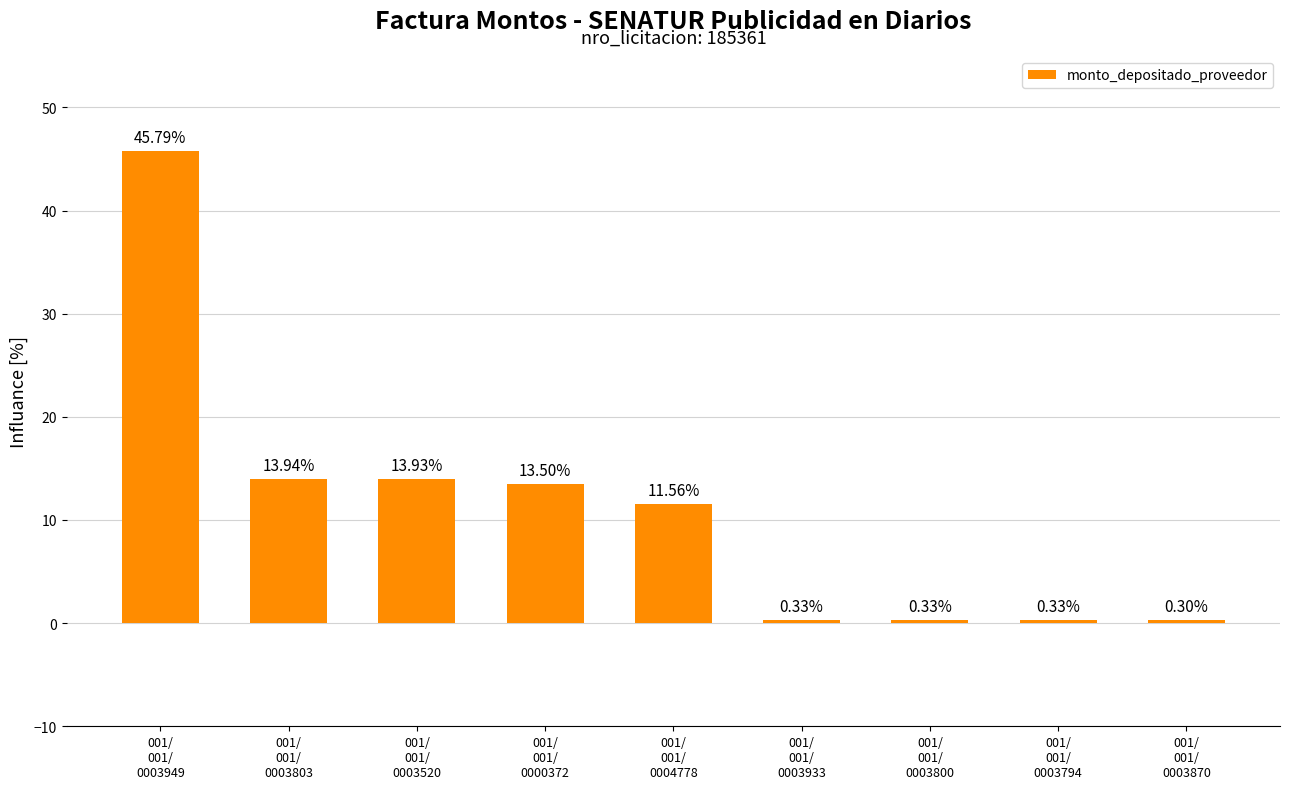

Read the value at 001/
001/
0003933.

0.3